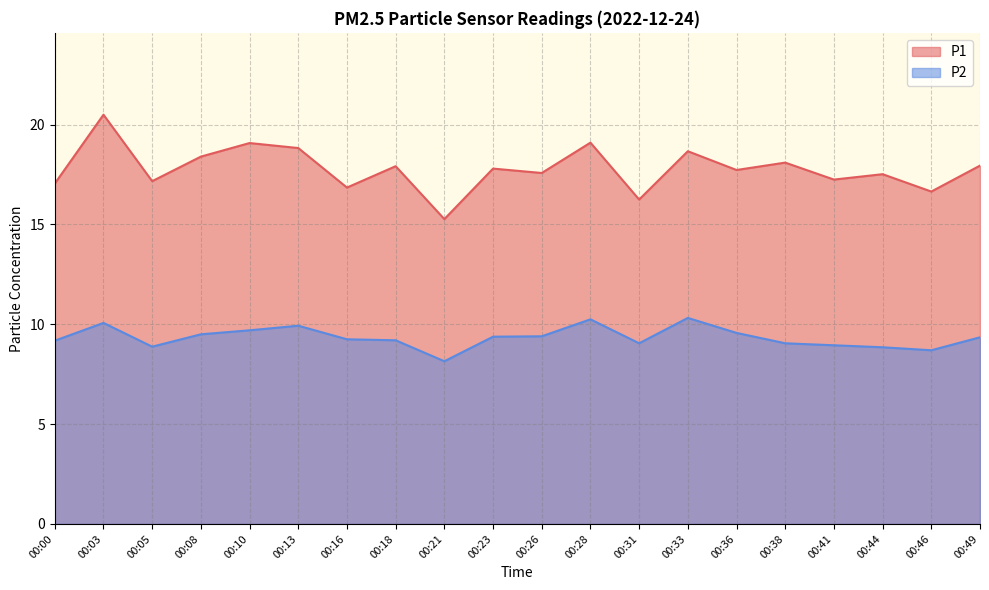

Between 00:18 and 00:44, which is larger?

00:18